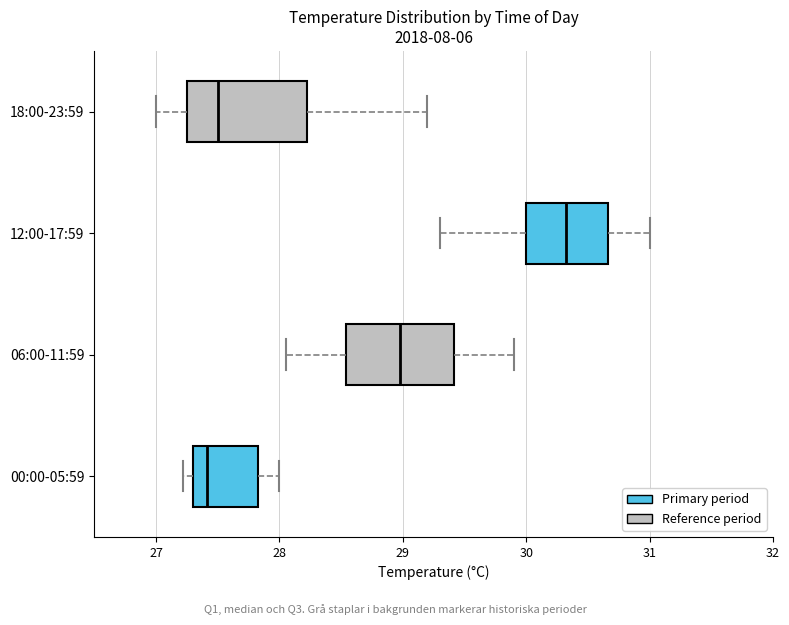

Reading bottom to top, transcribe this box plot: for each box, give where its median line is, the range the box spans, and where its two whiskers end, as read against the x-axis. The values are not printed on the chart, so give them approximately, as read against the axis.

00:00-05:59: median 27.4, box 27.3 to 27.8, whiskers 27.2 to 28.0
06:00-11:59: median 29.0, box 28.5 to 29.4, whiskers 28.1 to 29.9
12:00-17:59: median 30.3, box 30.0 to 30.7, whiskers 29.3 to 31.0
18:00-23:59: median 27.5, box 27.3 to 28.2, whiskers 27.0 to 29.2